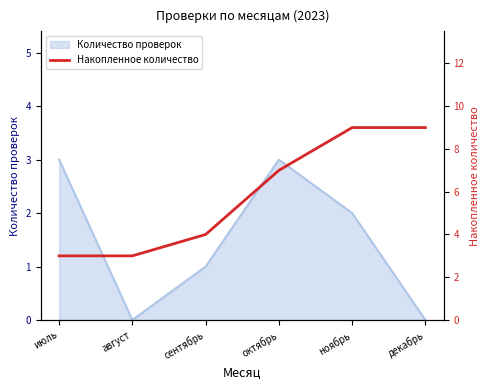

The value of Количество проверок at декабрь is 0. True or false?

True